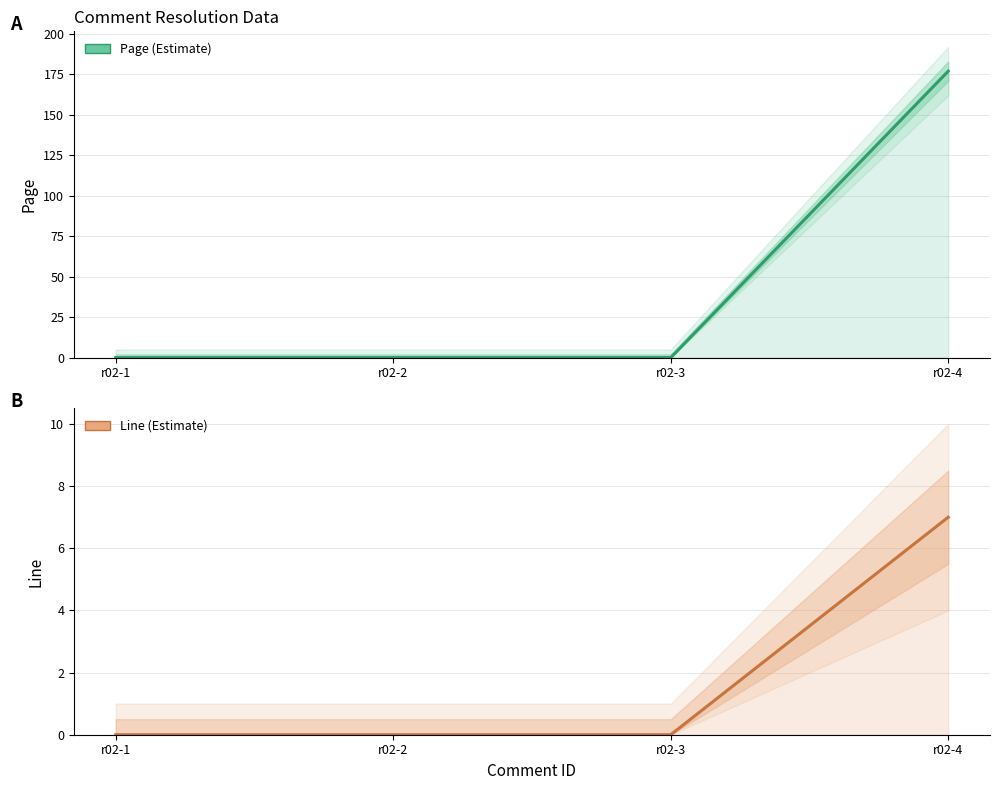

Reading left to right, extract all data points from this chart.

Page: r02-1=0	r02-2=0	r02-3=0	r02-4=177
Line: r02-1=0	r02-2=0	r02-3=0	r02-4=7